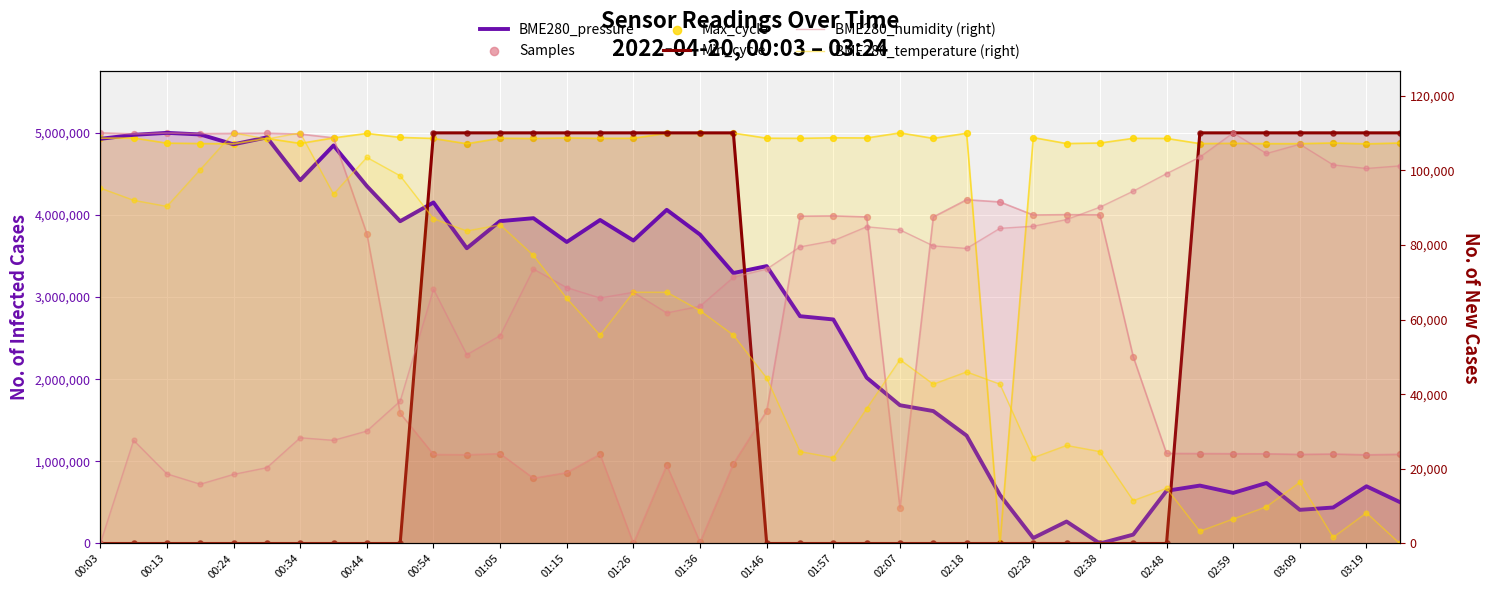

What are all the series names shown in the legend?

BME280_pressure, Min_cycle, Samples, Max_cycle, BME280_humidity (right), BME280_temperature (right)